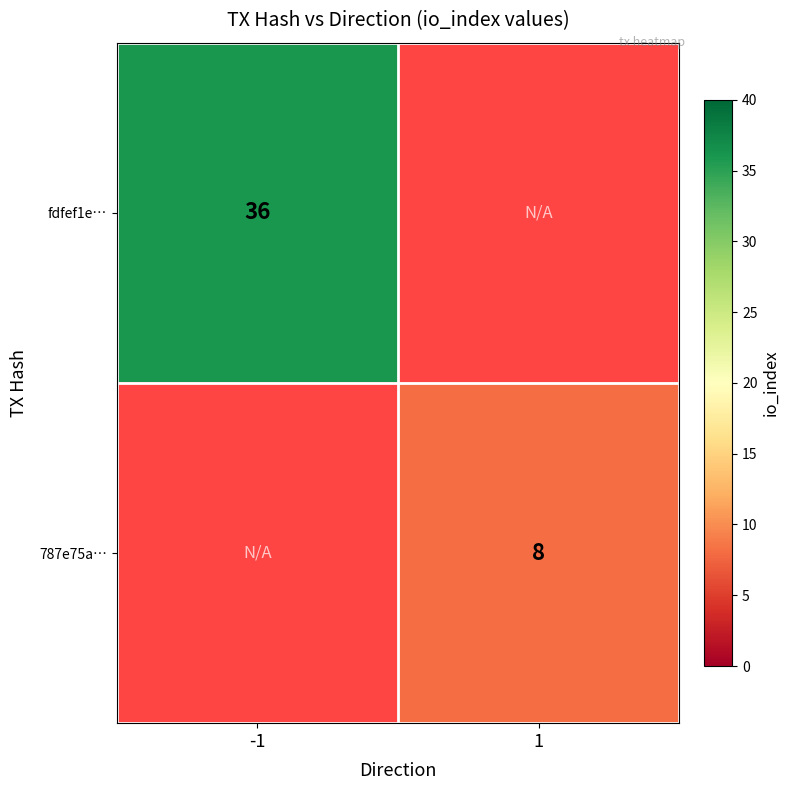

At which category does the chart reach its minimum across all series?

1